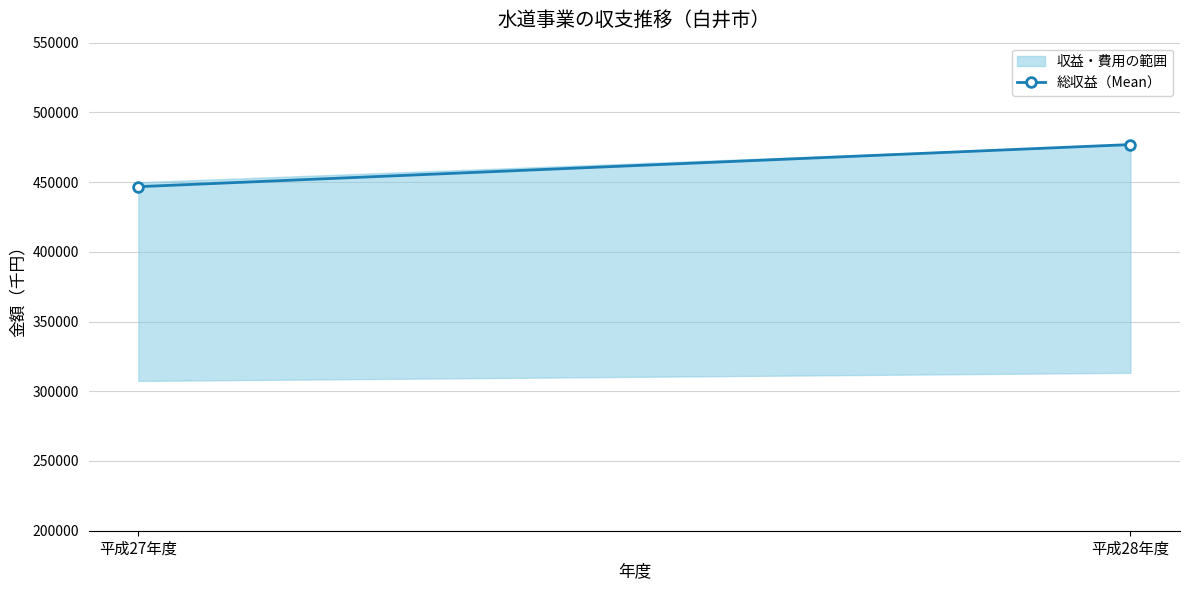

Is it true that the value at 平成28年度 is 476936?

True